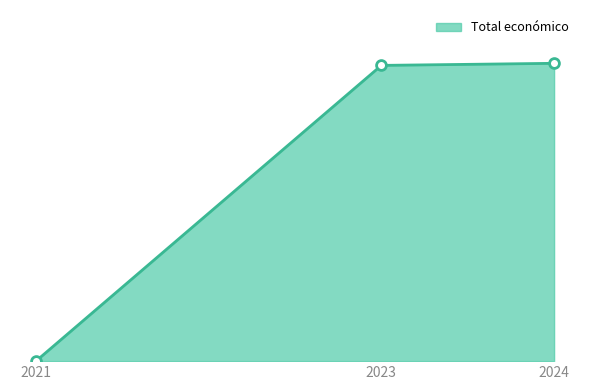

Is this an area chart (filled region under the line)?

Yes